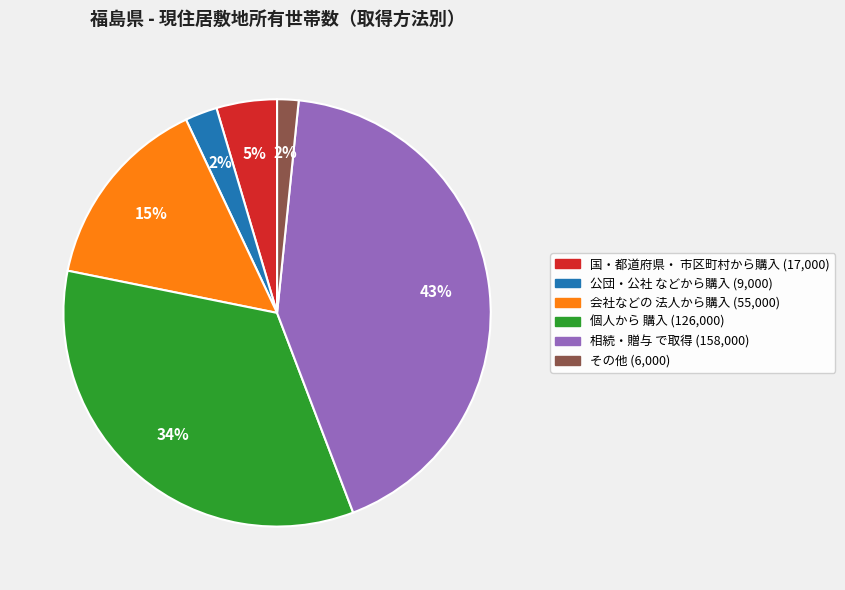

To the nearest percent, what percentage of the pie is 個人から 購入?

34%